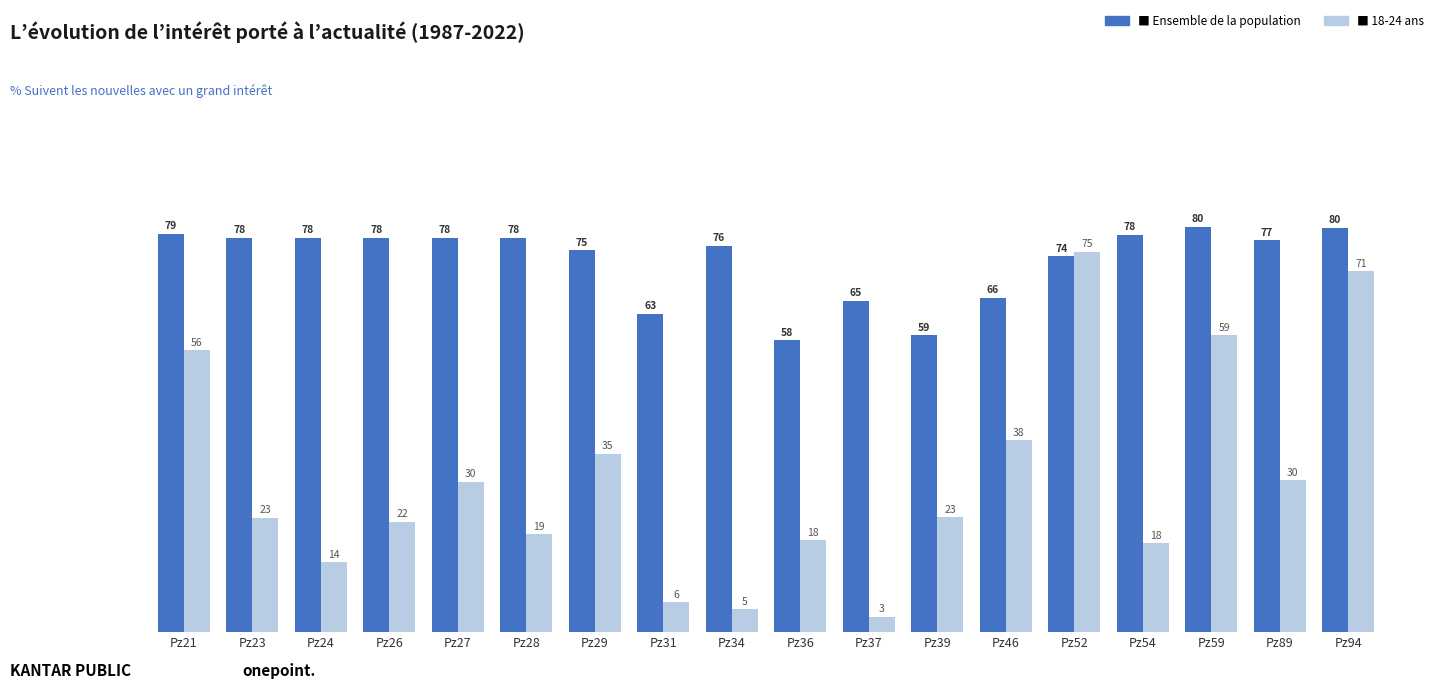

What is the difference between the highest and lowest values at Pz21?

23.0